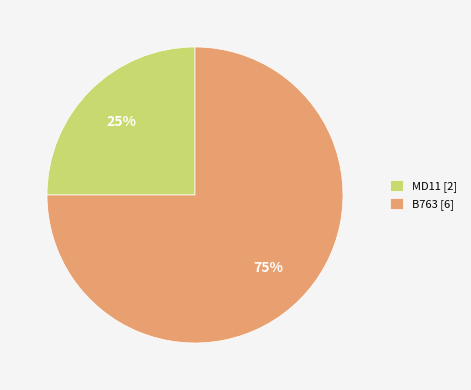

Is it true that B763 [6] is 88% of the pie?

False